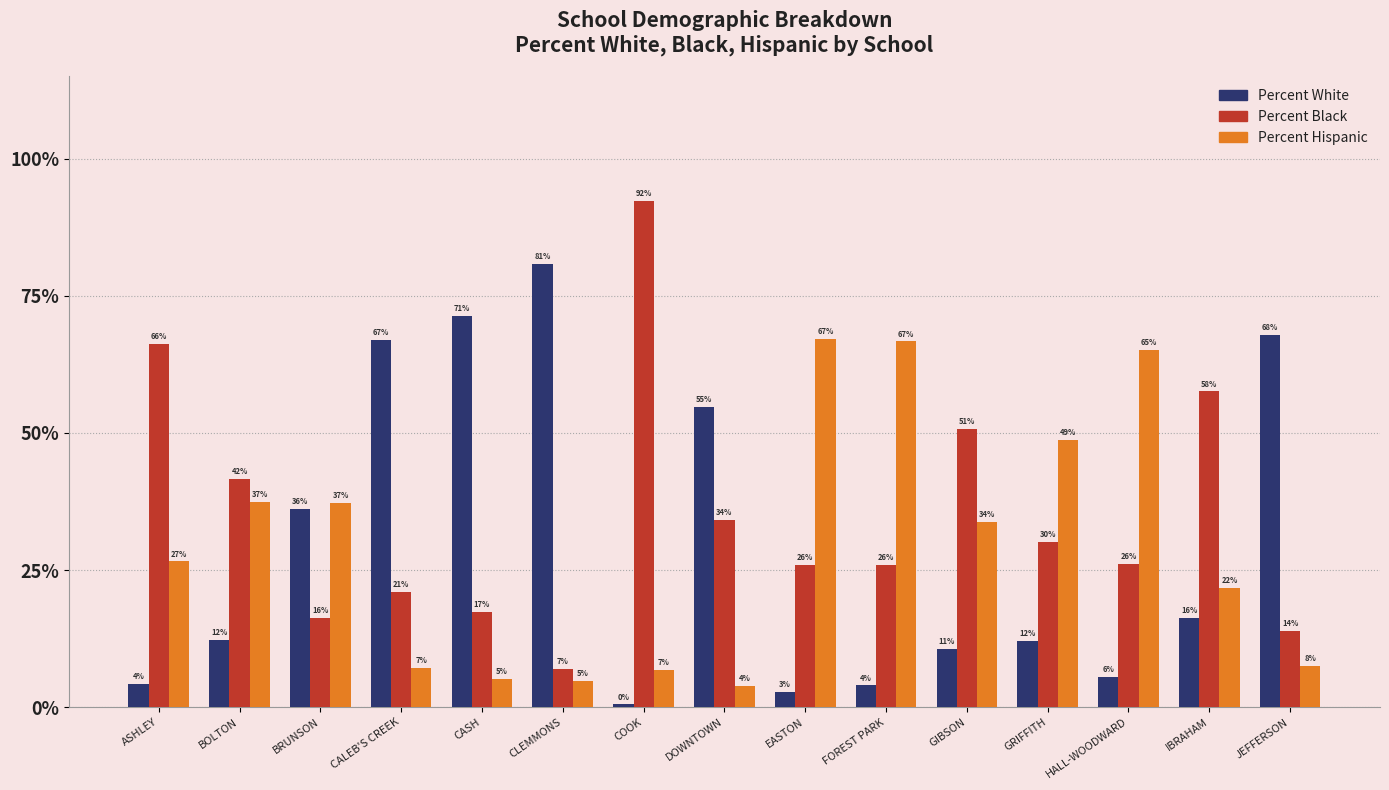

What is the sum of all Percent White values?

446.2